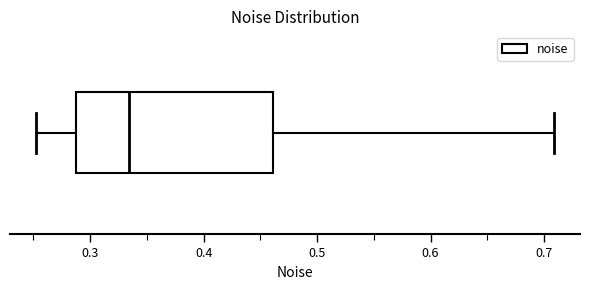

Transcribe this box plot: give where the median line is, the range the box spans, and where the two whiskers end, as read against the x-axis. The values are not printed on the chart, so give them approximately, as read against the axis.

median 0.33, box 0.29 to 0.46, whiskers 0.25 to 0.71